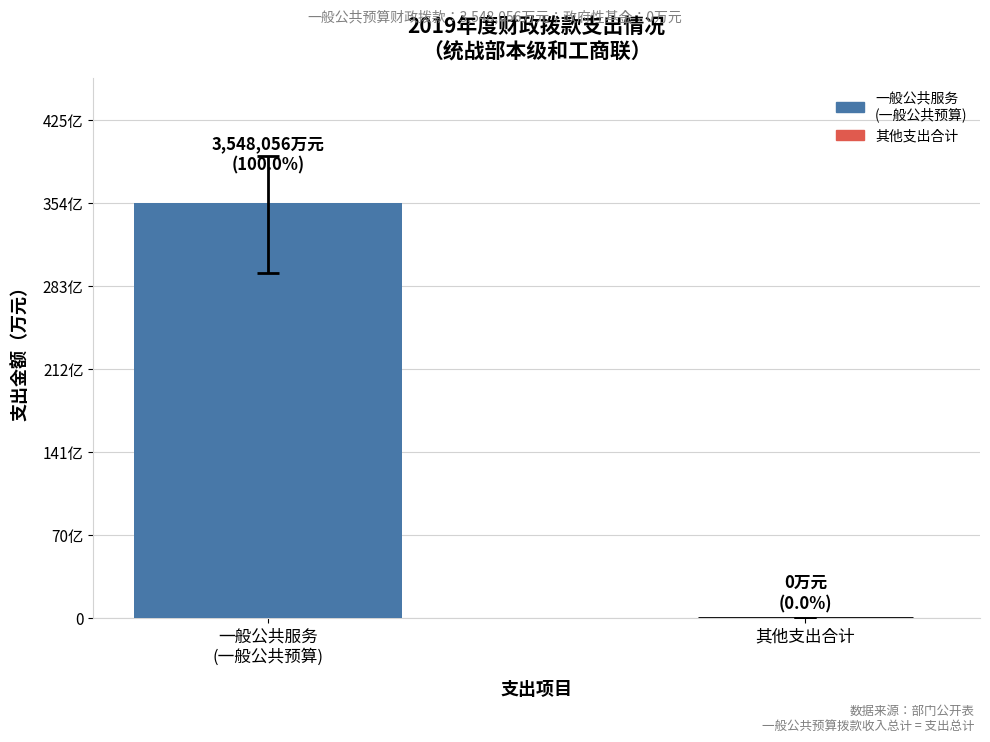

At which category does the chart reach its peak across all series?

一般公共服务